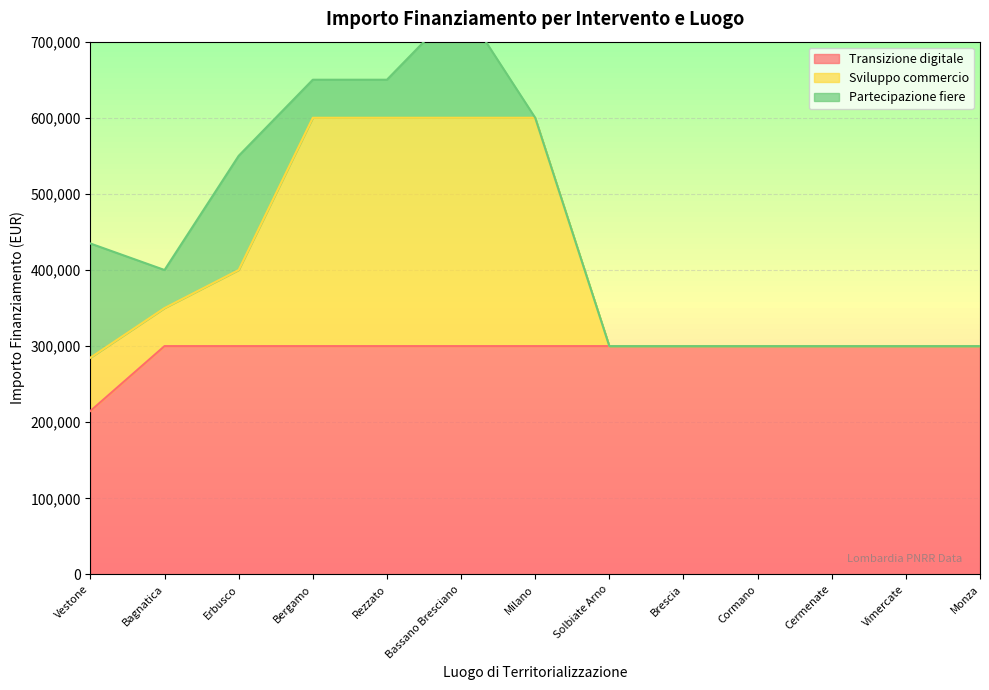

At how many categories does at least one series exceed 590127?

4